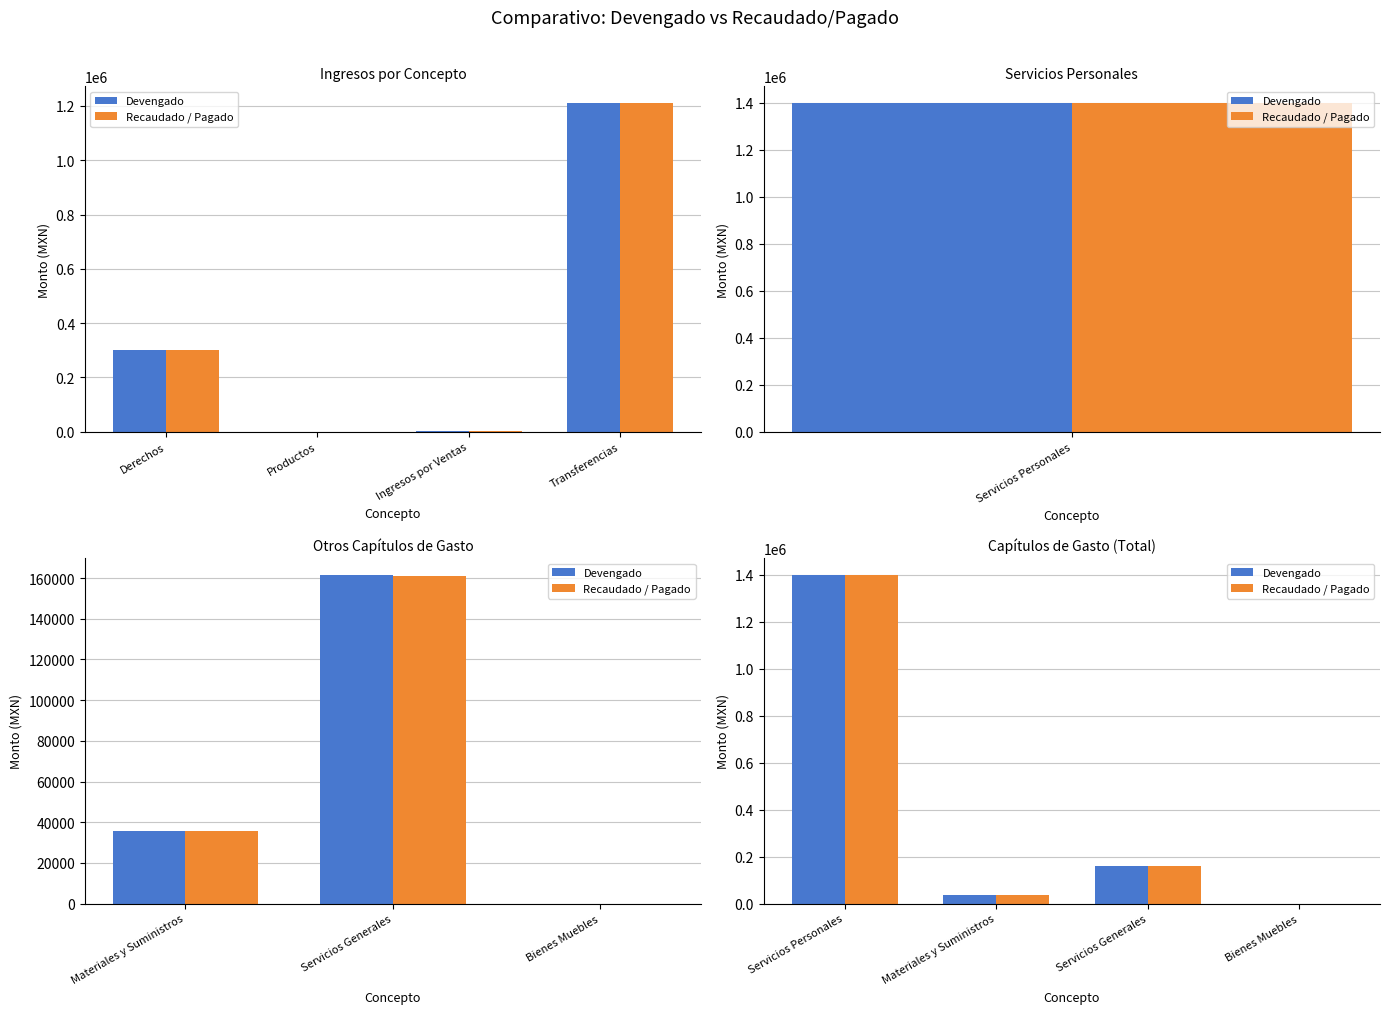

At Bienes Muebles, list the series in order from largest to smallest.

Devengado, Recaudado / Pagado